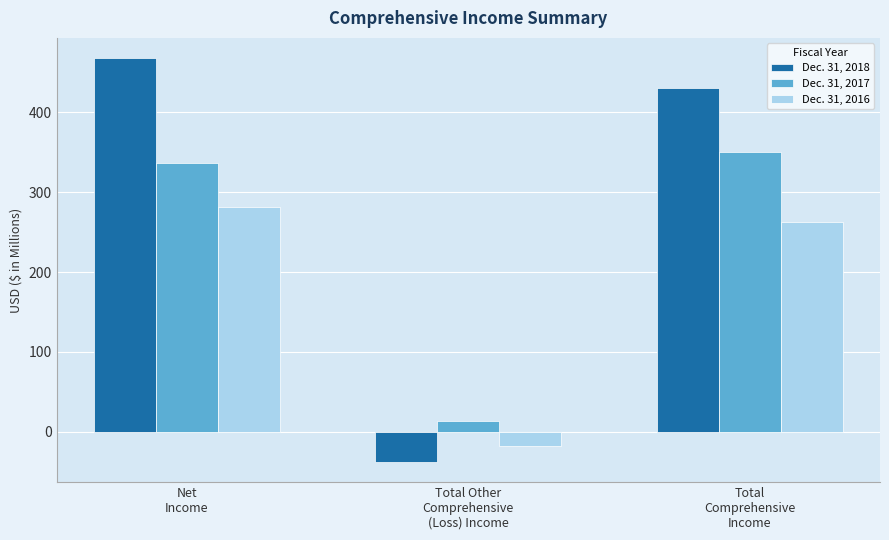

What position from the right is Total
Comprehensive
Income?

1